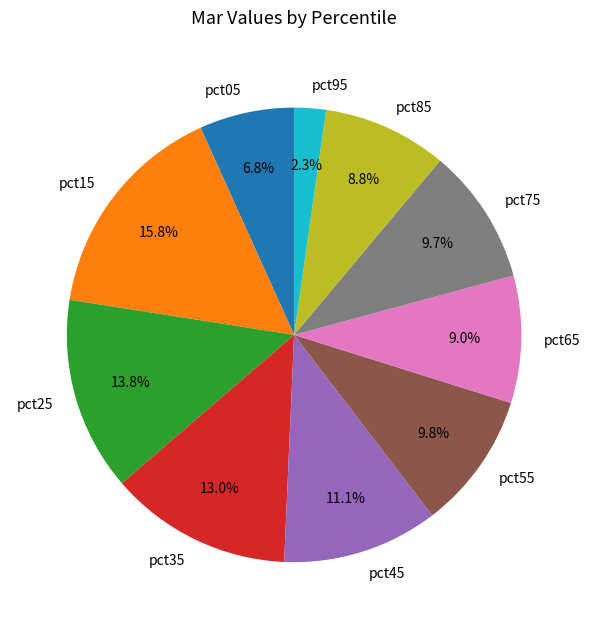

How much of the chart is everything except pct95?

97.7%